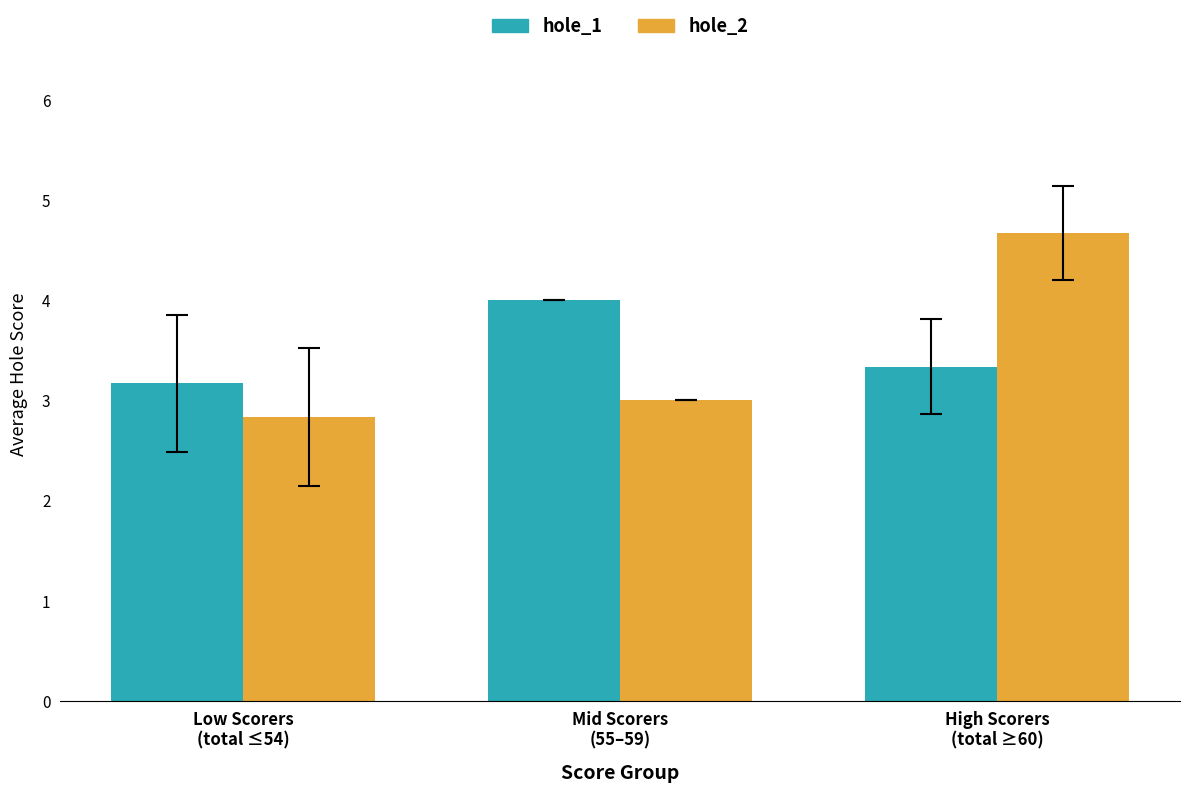

Is the value of hole_2 at Mid Scorers
(55–59) greater than the value of hole_1 at Low Scorers
(total ≤54)?

No